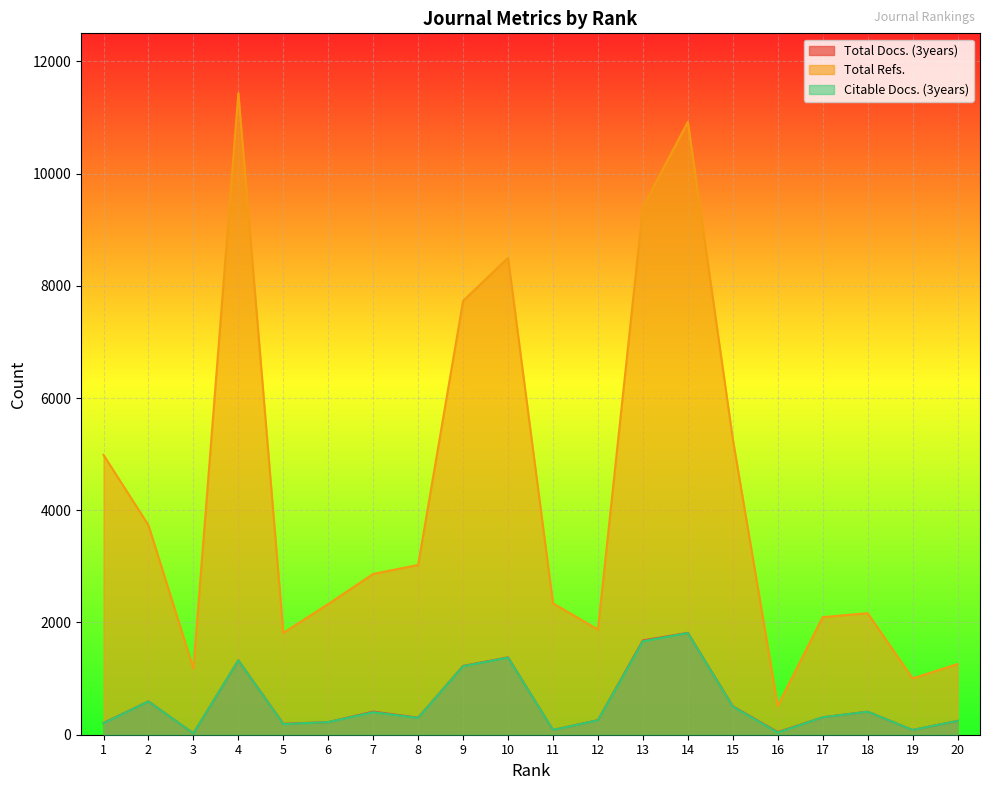

True or false: Citable Docs. (3years) and Total Docs. (3years) intersect in this chart.

False